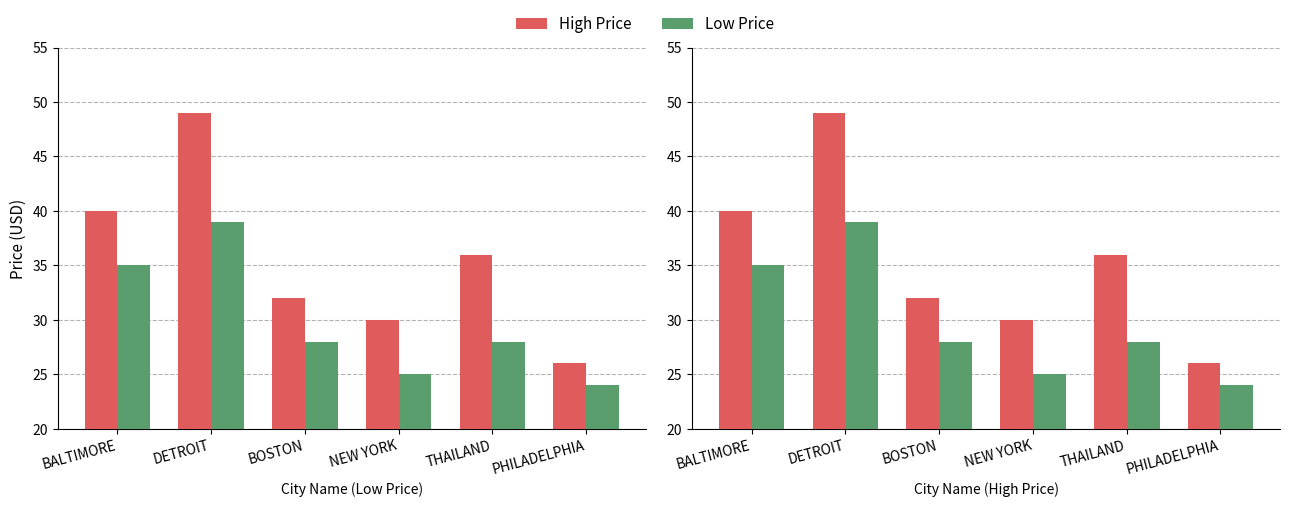

Reading left to right, transcribe all the data shown in this chart.

High Price: 40	49	32	30	36	26
Low Price: 35	39	28	25	28	24